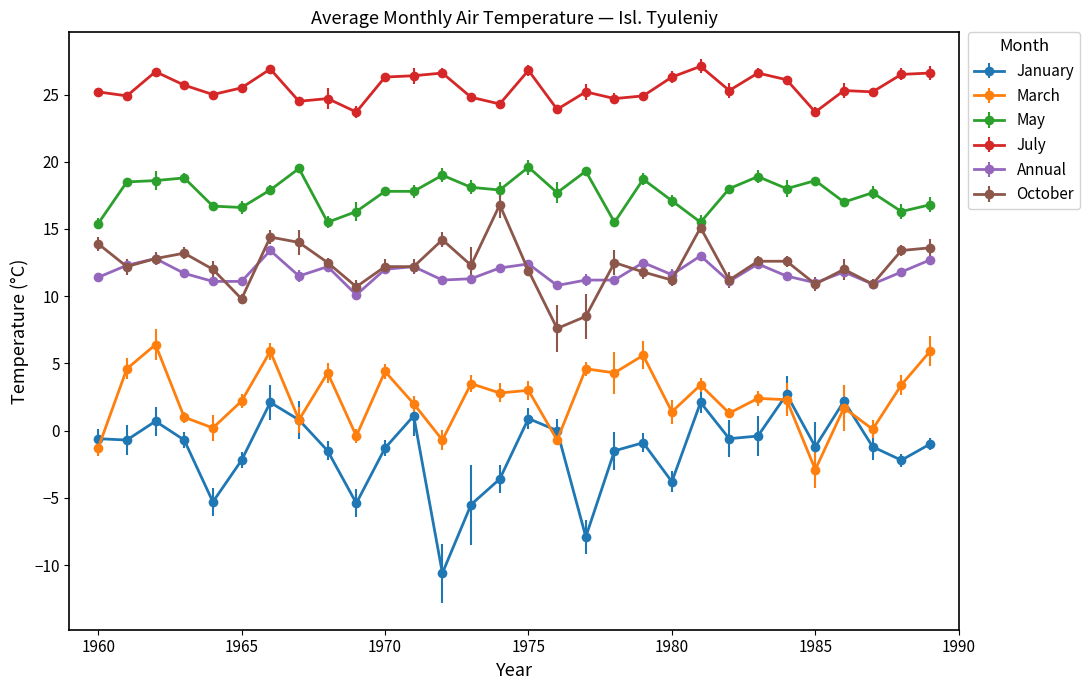

What is the value of the July point at the 9th from the left?

24.7